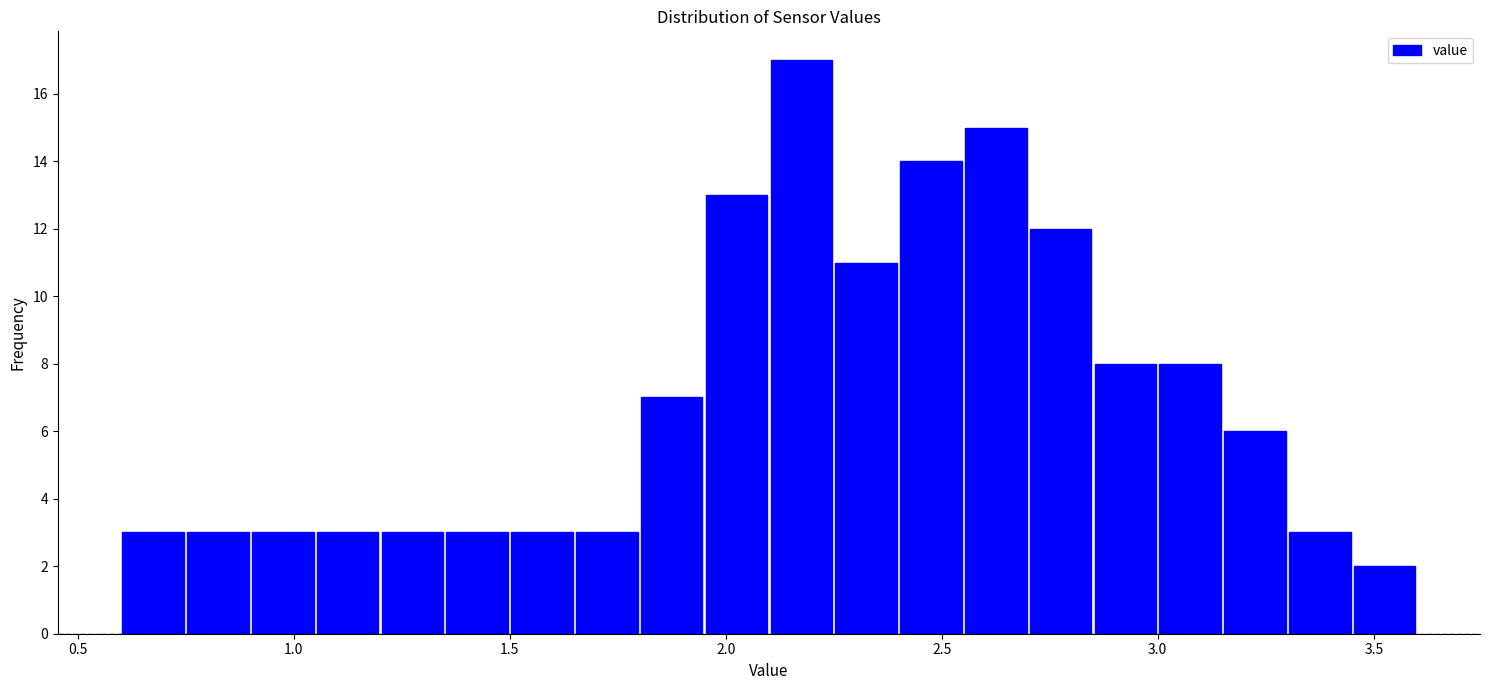

Read against the x-axis, roughly where is the centre of the tallest bar?

2.20